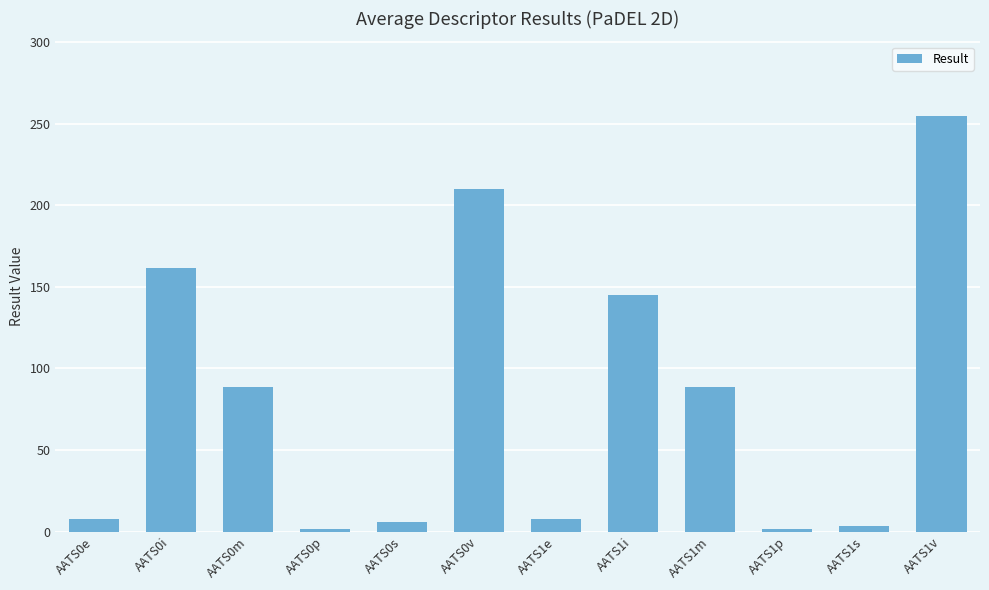

Count the number of data series in this chart.

1